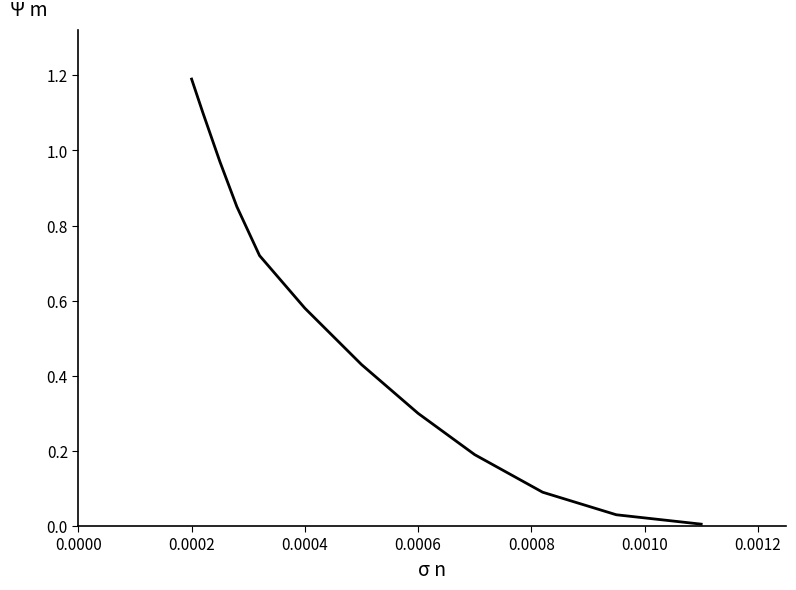

What is the difference between the maximum and minimum values?

1.2